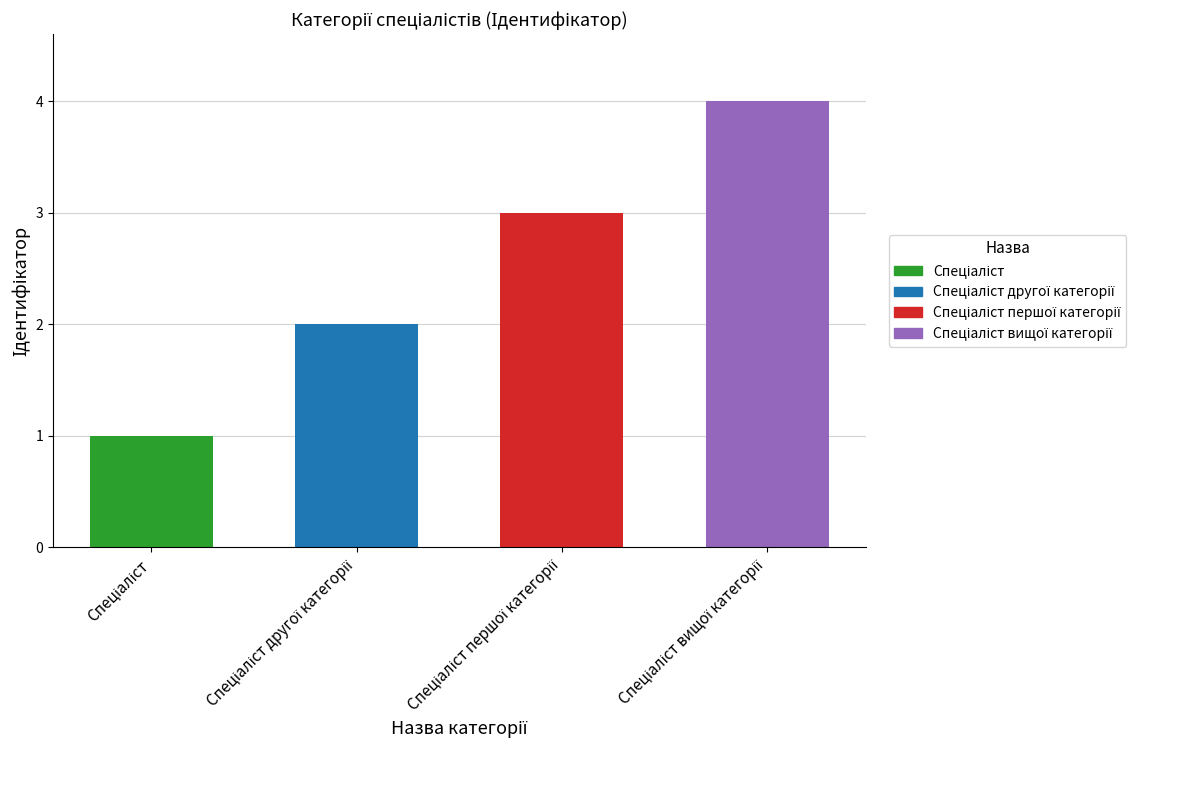

Count the number of values greater than 3.

1